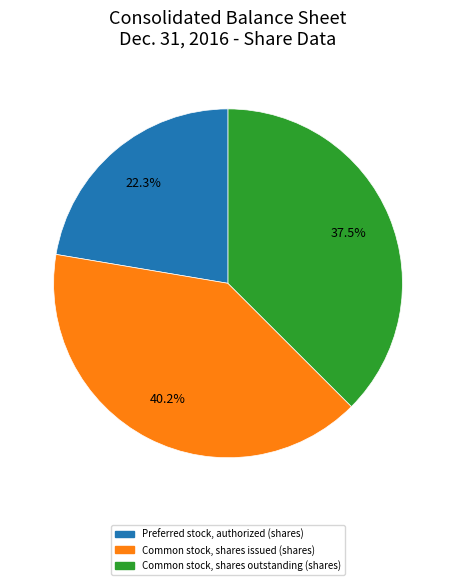

How many slices are in this pie chart?

3